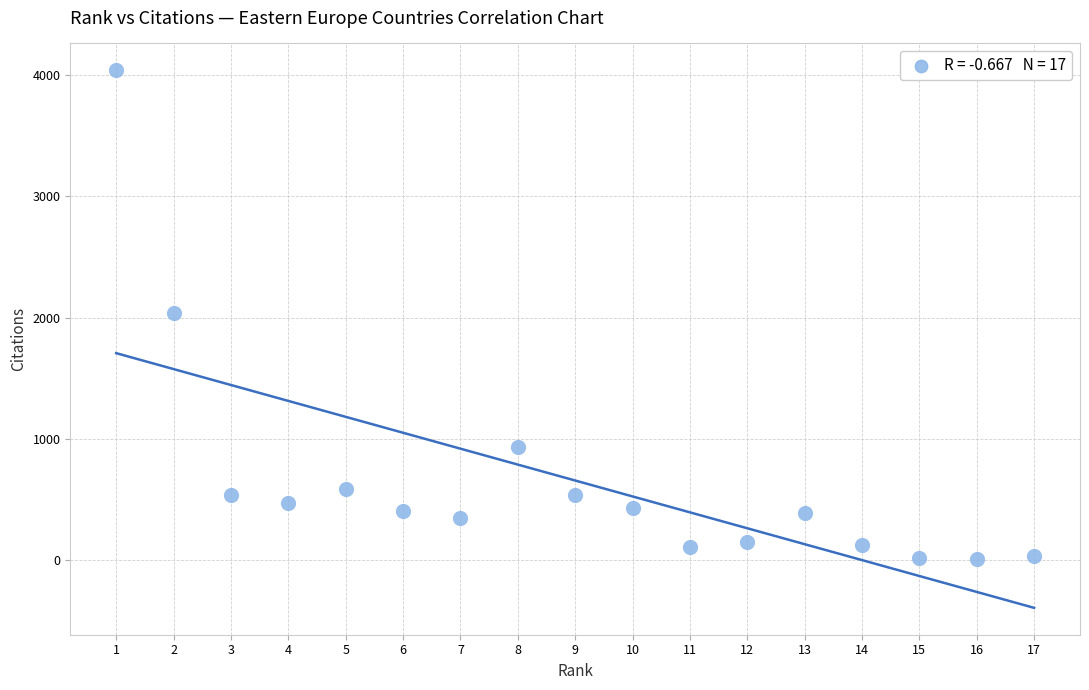

What is the range of X values (max minus min)?

16